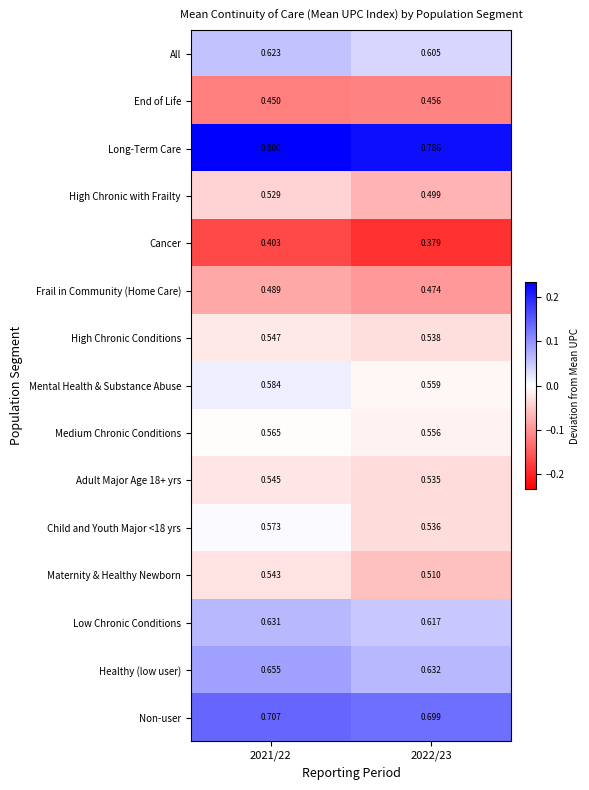

Which category has the highest value across all series?

2021/22